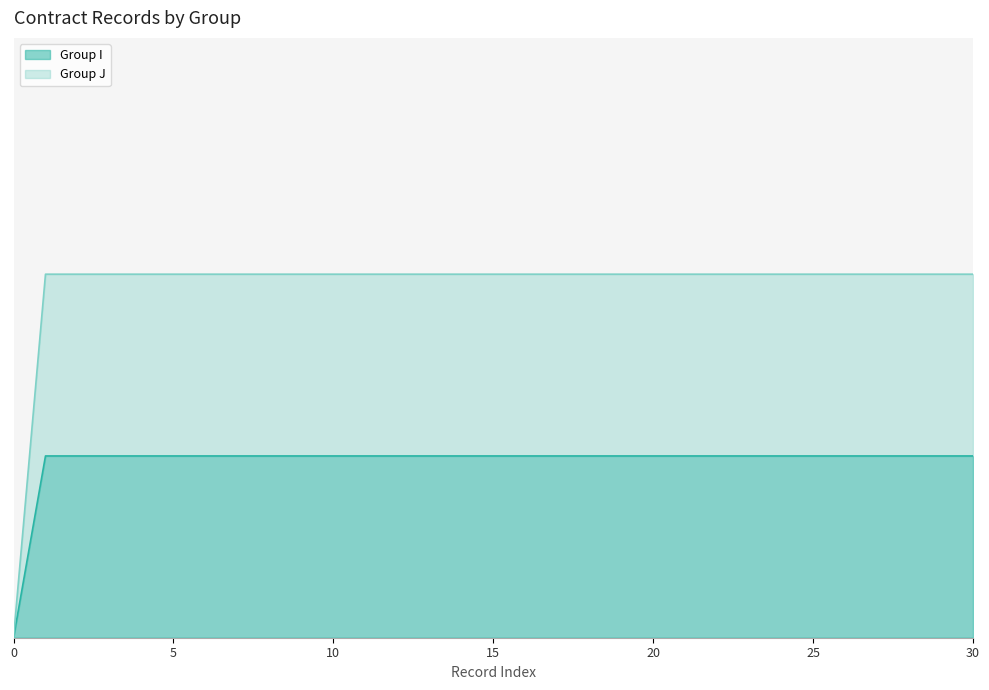

Which series has the largest total across all categories?

Group J